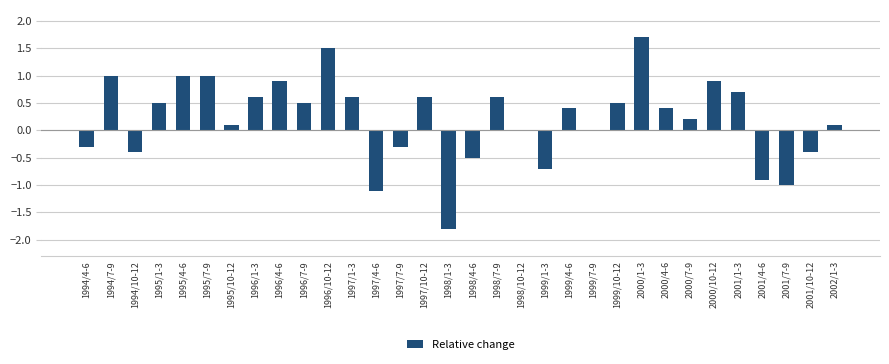

At which category does the chart reach its peak across all series?

2000/1-3